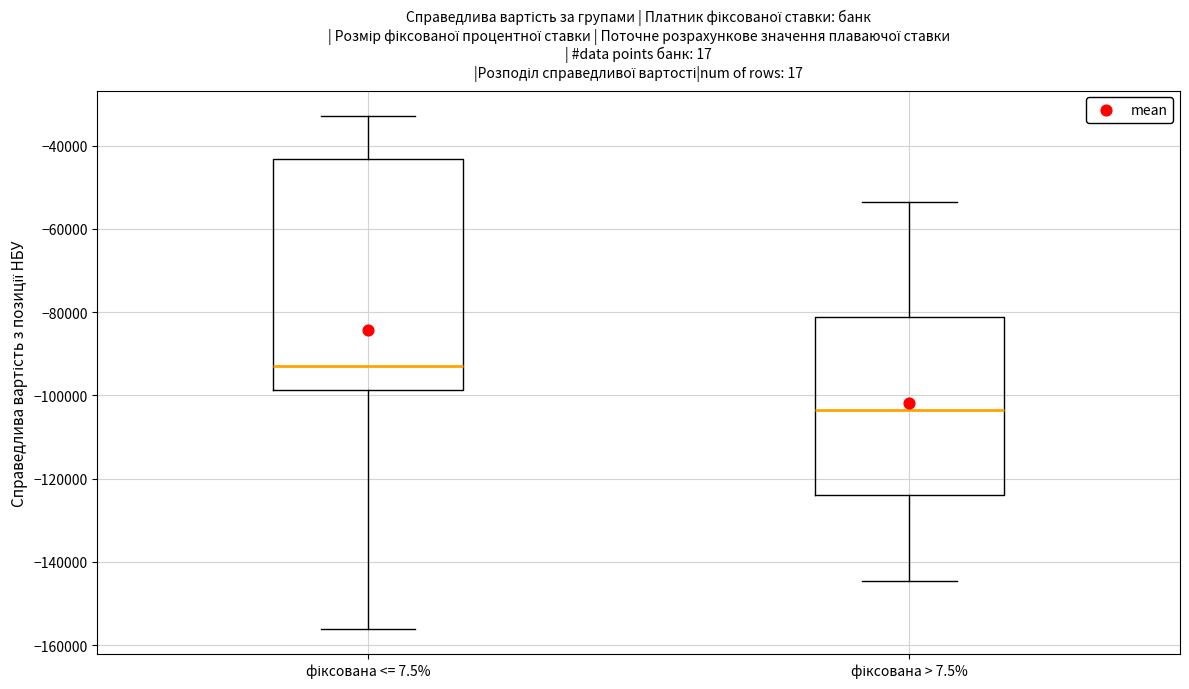

Reading left to right, transcribe this box plot: for each box, give where its median line is, the range the box spans, and where its two whiskers end, as read against the y-axis. The values are not printed on the chart, so give them approximately, as read against the axis.

фіксована <= 7.5%: median -92000, box -98000 to -44000, whiskers -156000 to -32000
фіксована > 7.5%: median -104000, box -124000 to -82000, whiskers -144000 to -54000